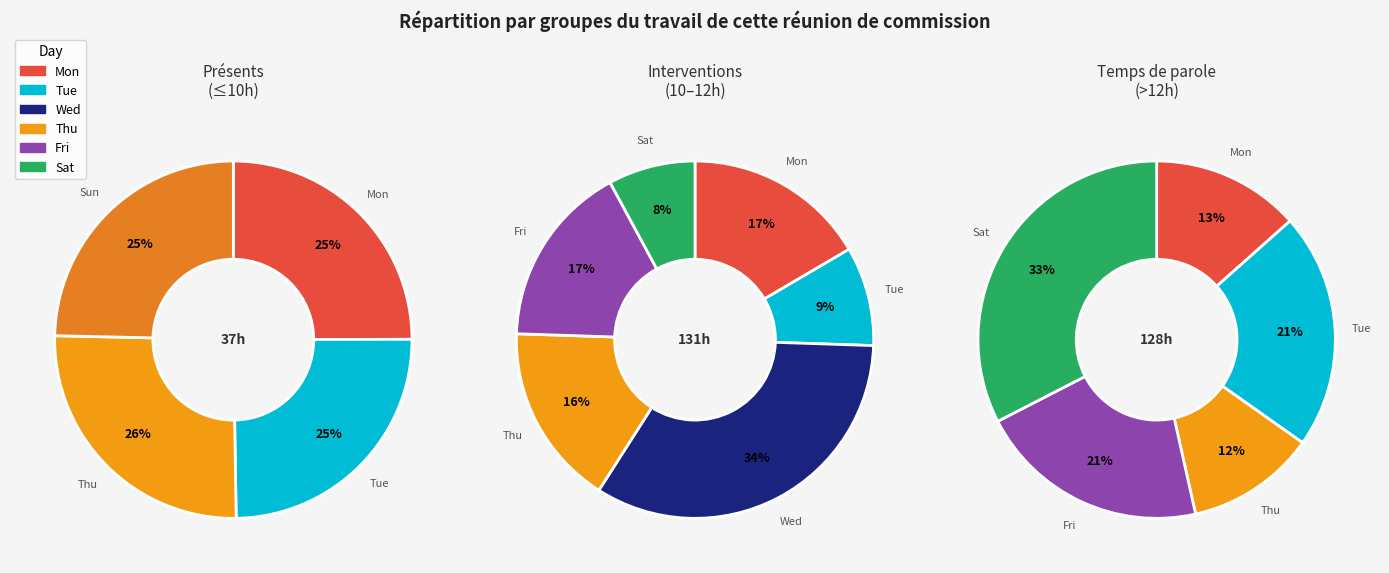

Is the sum of Mon 8 and Wed 10 greater than half?

No